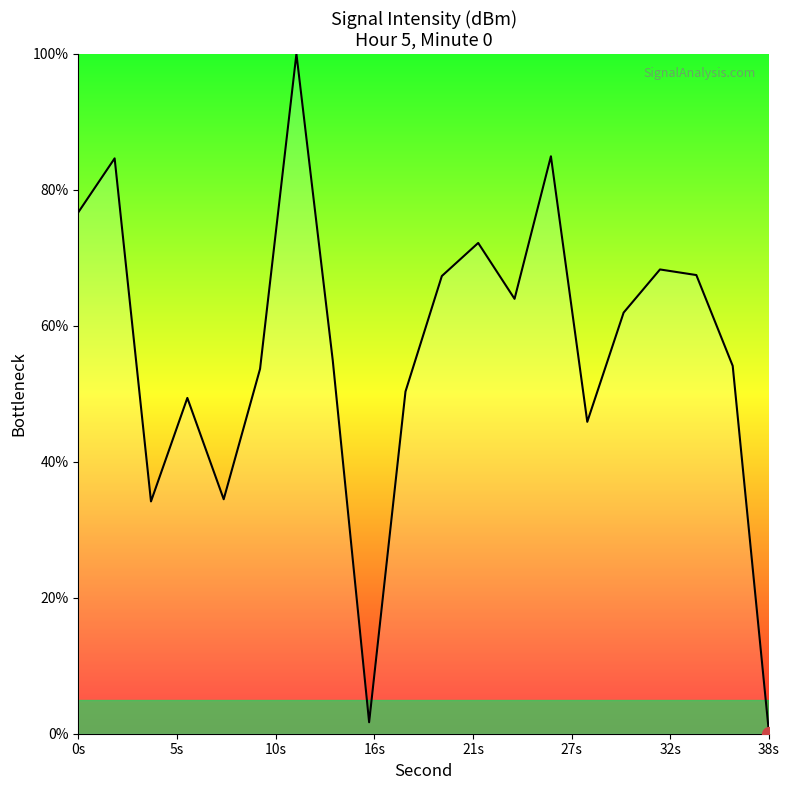

How many distinct data groups are displayed?

1